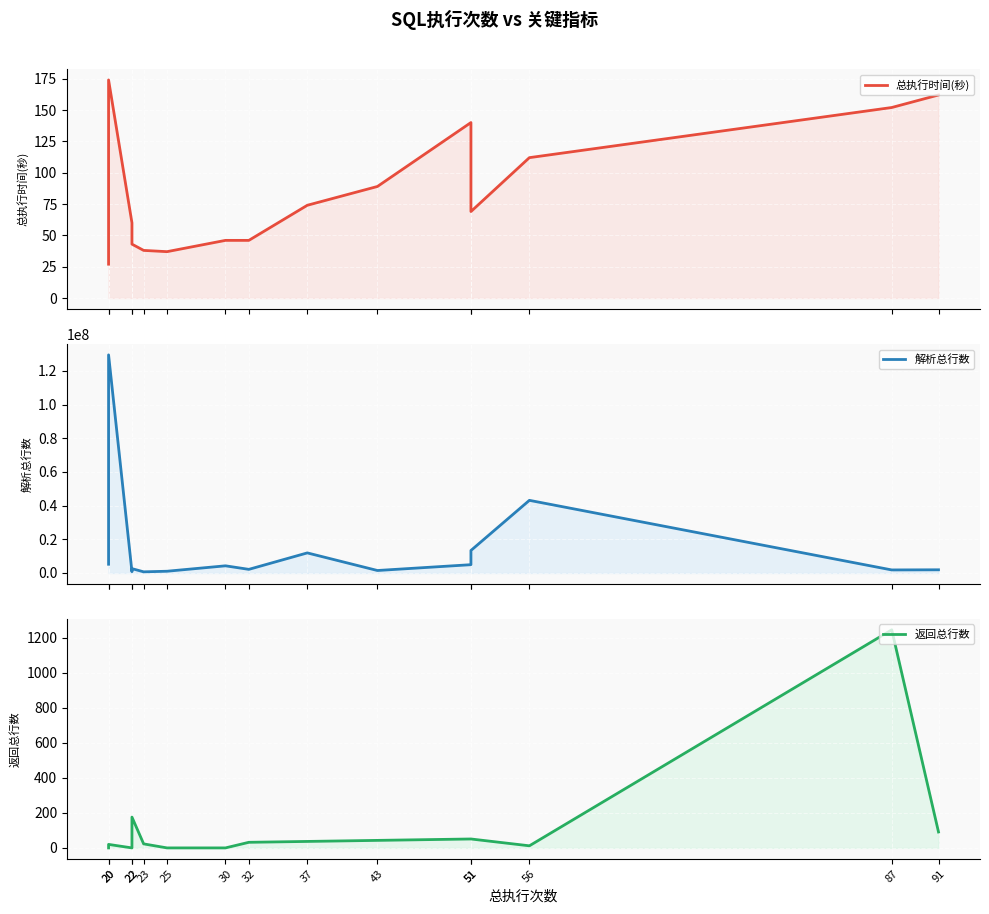

Reading left to right, transcribe all the data shown in this chart.

总执行时间(秒): 20=27	20=174	22=60	22=43	23=38	25=37	30=46	32=46	37=74	43=89	51=140	51=69	56=112	87=152	91=162
解析总行数: 20=5184570	20=129571128	22=769312	22=2579413	23=674667	25=1030157	30=4250917	32=2146022	37=11922658	43=1468030	51=4924259	51=13364021	56=43149815	87=1804145	91=1885659
返回总行数: 20=0	20=20	22=0	22=176	23=23	25=0	30=0	32=32	37=37	43=43	51=51	51=51	56=12	87=1246	91=91